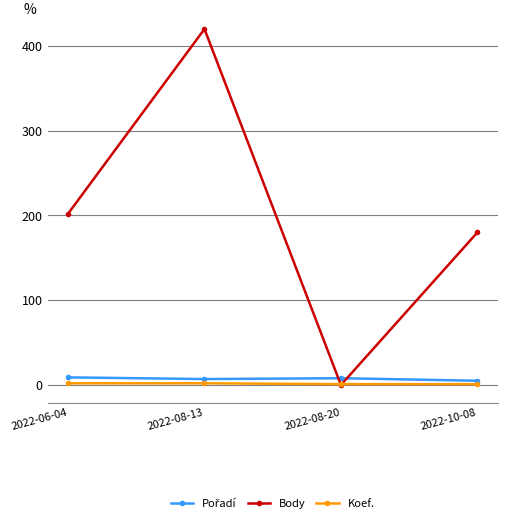

What is the maximum value for Body?

420